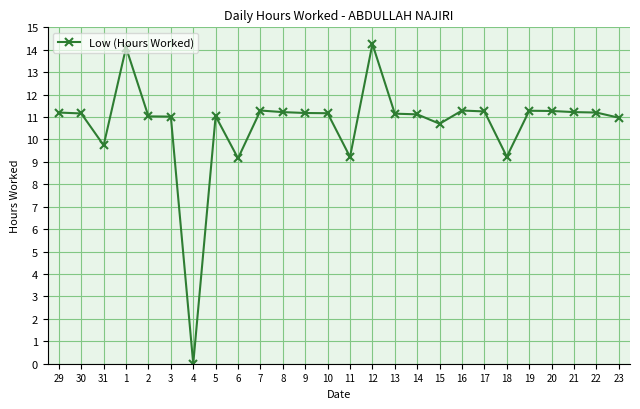

Is it true that the value at 30 is 11.2?

True